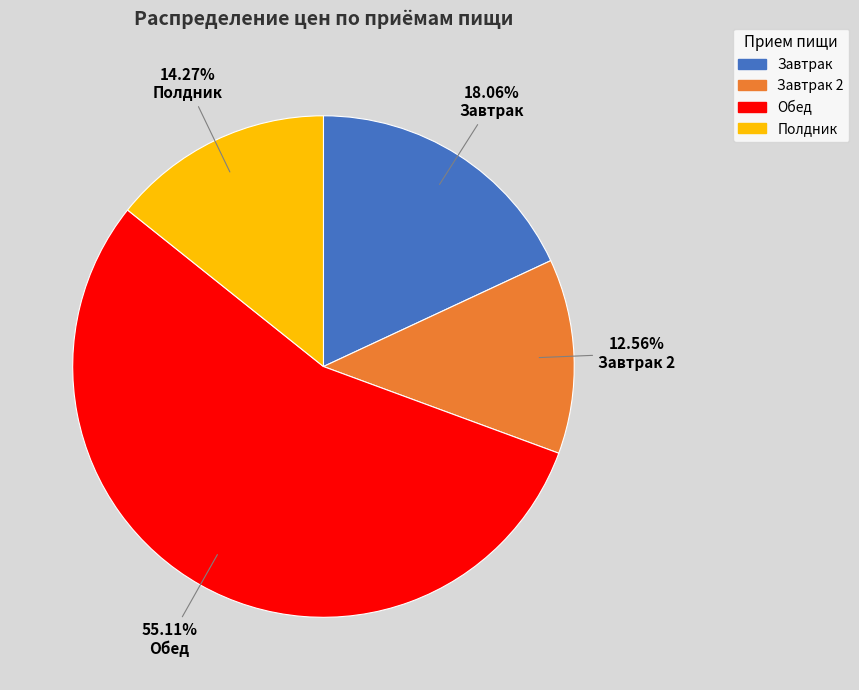

Does any single category account for the majority?

Yes